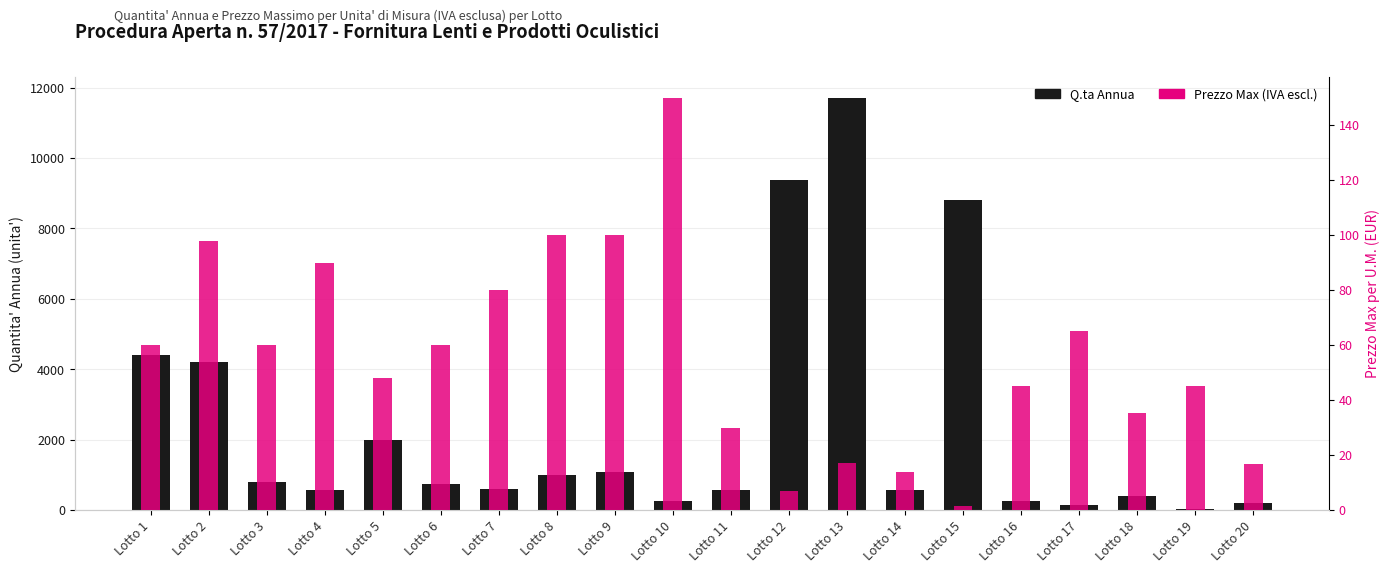

What is the difference between the Q.ta Annua values at Lotto 15 and Lotto 11?

8235.0